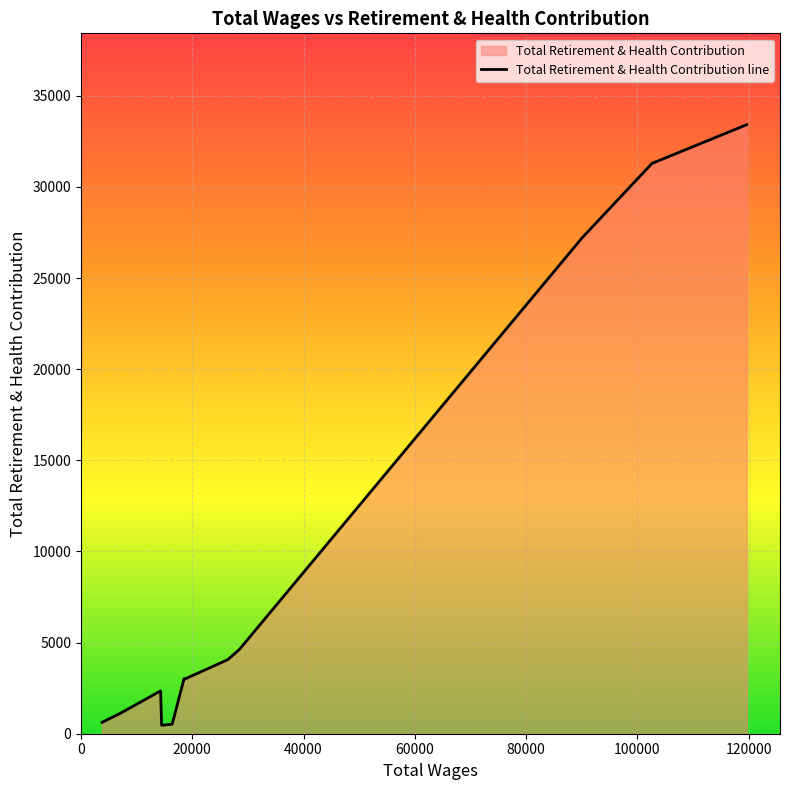

What is the difference between the maximum and minimum values?

32955